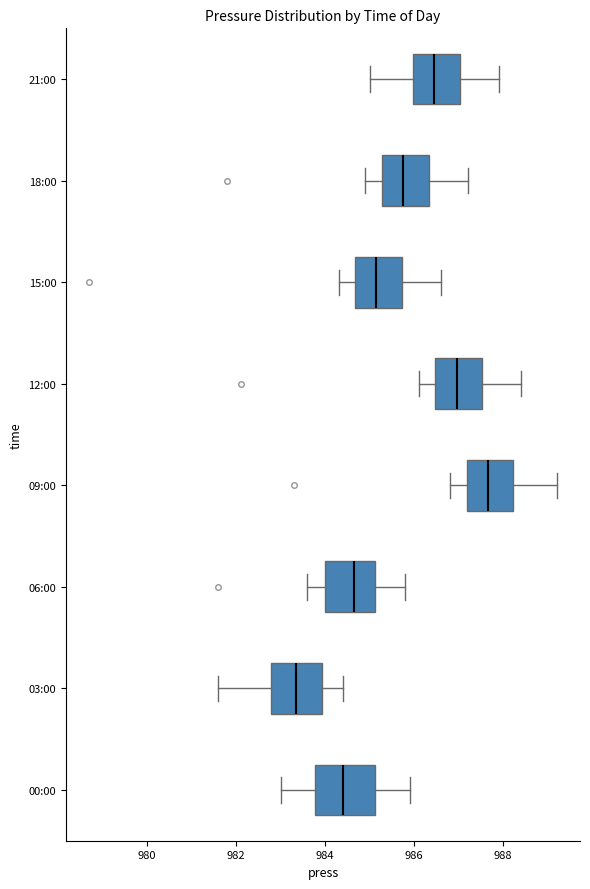

Which box has the furthest to the left median line?

03:00